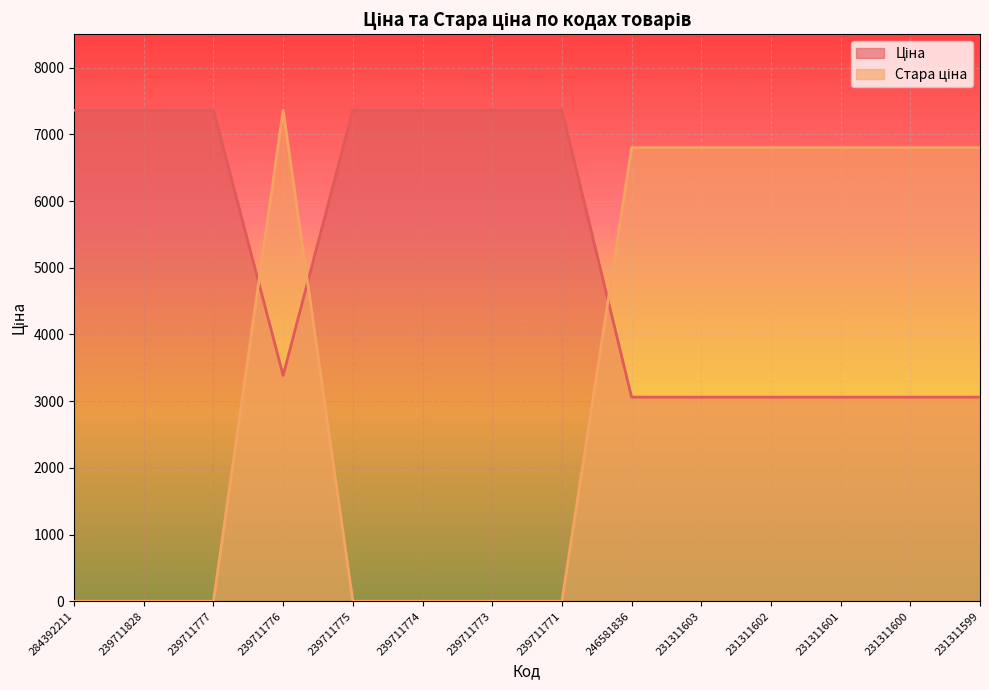

Between 231311601 and 231311600, which series saw the biggest shift?

Ціна